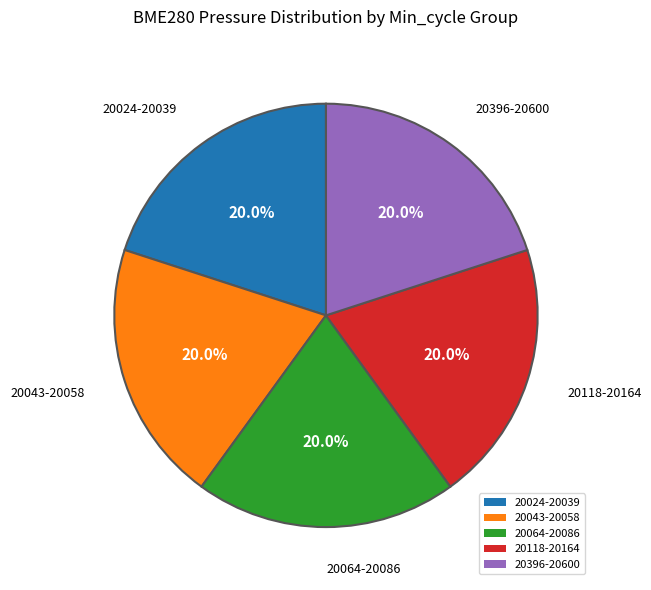

Is 20043-20058 the majority of the pie?

No